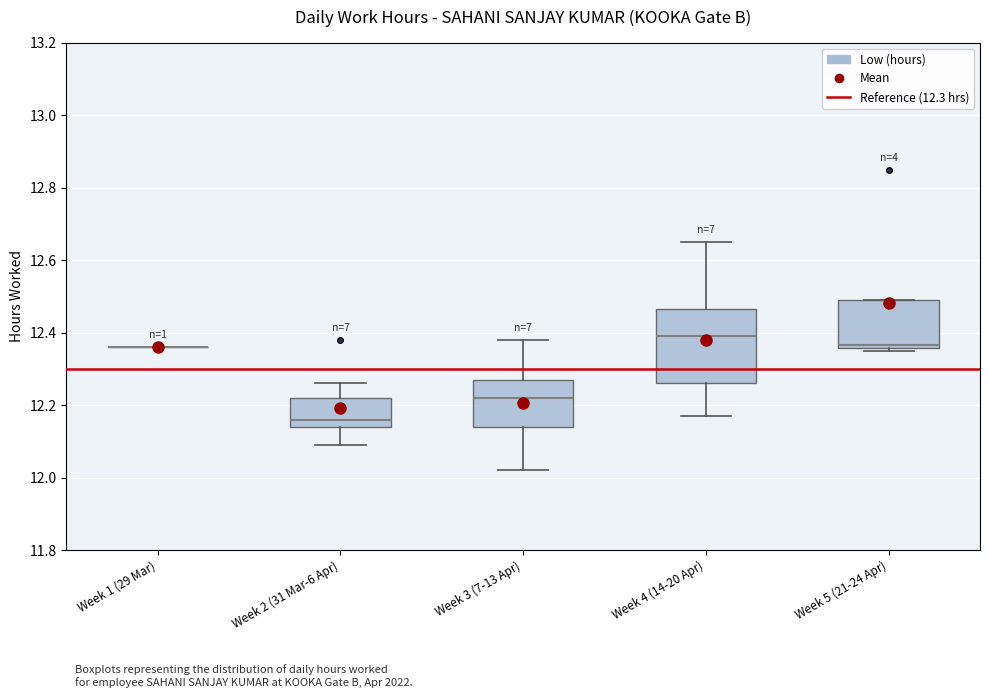

Reading left to right, read every box against the y-axis: the position of its median line, the range the box covers, and the ends of its whiskers. The values are not printed on the chart, so give them approximately, as read against the axis.

Week 1 (29 Mar): box collapsed to a line at 12.36, whiskers 12.36 to 12.36
Week 2 (31 Mar-6 Apr): median 12.16, box 12.14 to 12.22, whiskers 12.10 to 12.26
Week 3 (7-13 Apr): median 12.22, box 12.14 to 12.28, whiskers 12.02 to 12.38
Week 4 (14-20 Apr): median 12.40, box 12.26 to 12.46, whiskers 12.18 to 12.66
Week 5 (21-24 Apr): median 12.36 (just above the box's lower edge), box 12.36 to 12.50, whiskers 12.36 (just below the box's lower edge) to 12.50